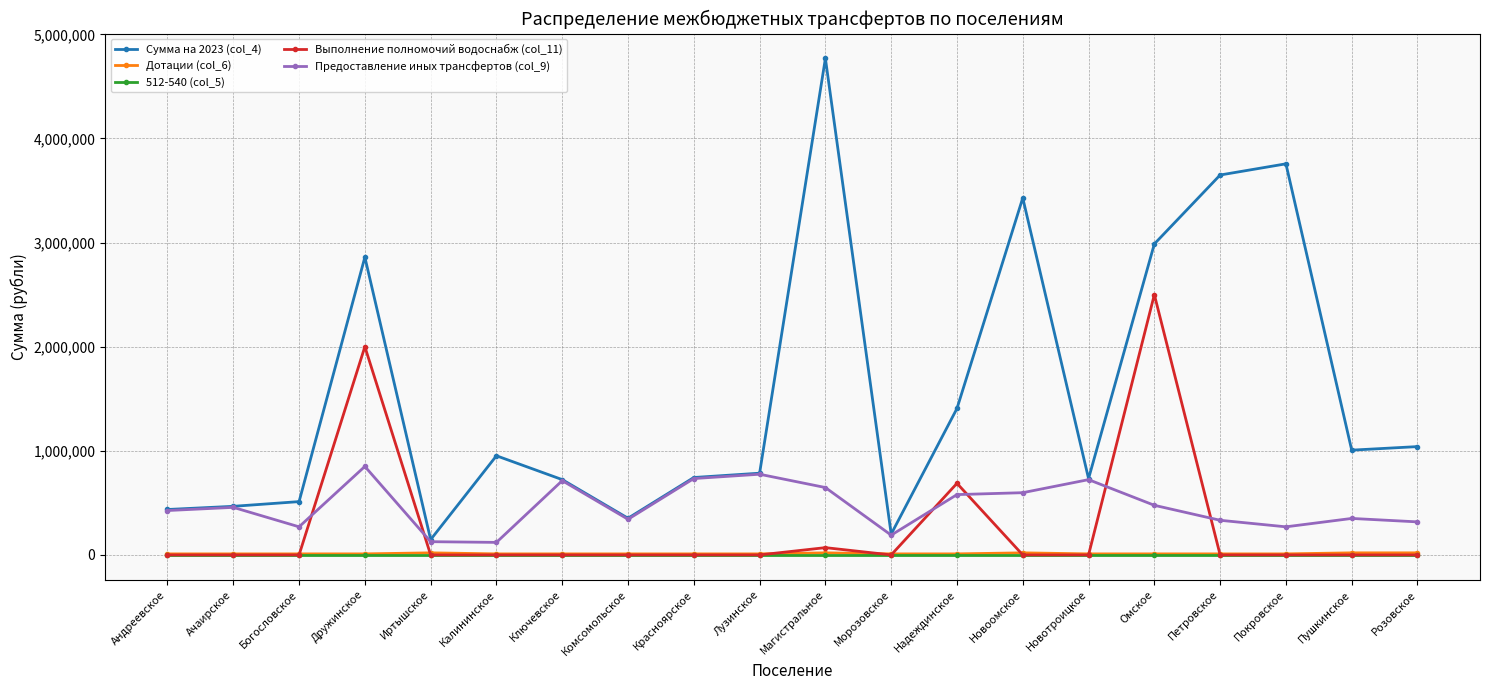

Does the chart have visible grid lines?

Yes